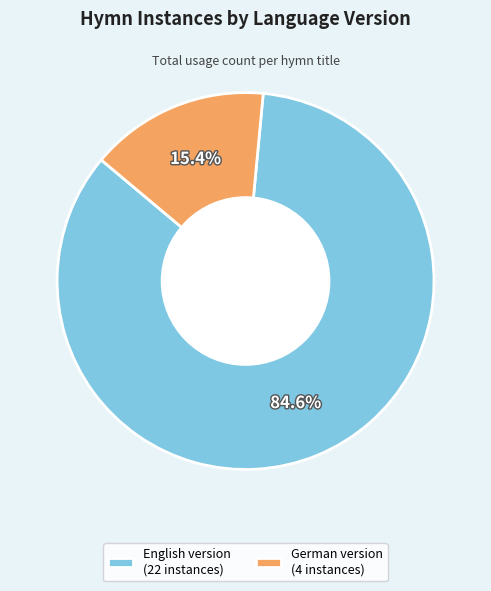

What is the largest slice in the pie chart?

English version (22 instances)